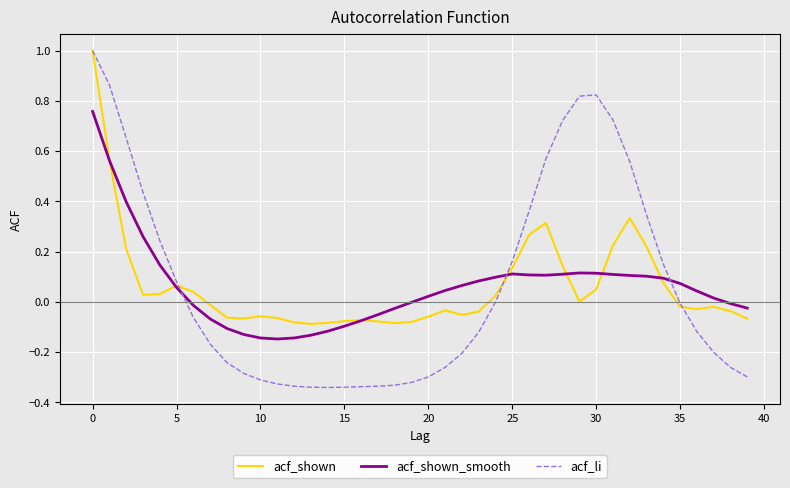

Which series has the largest range (max minus min)?

acf_li